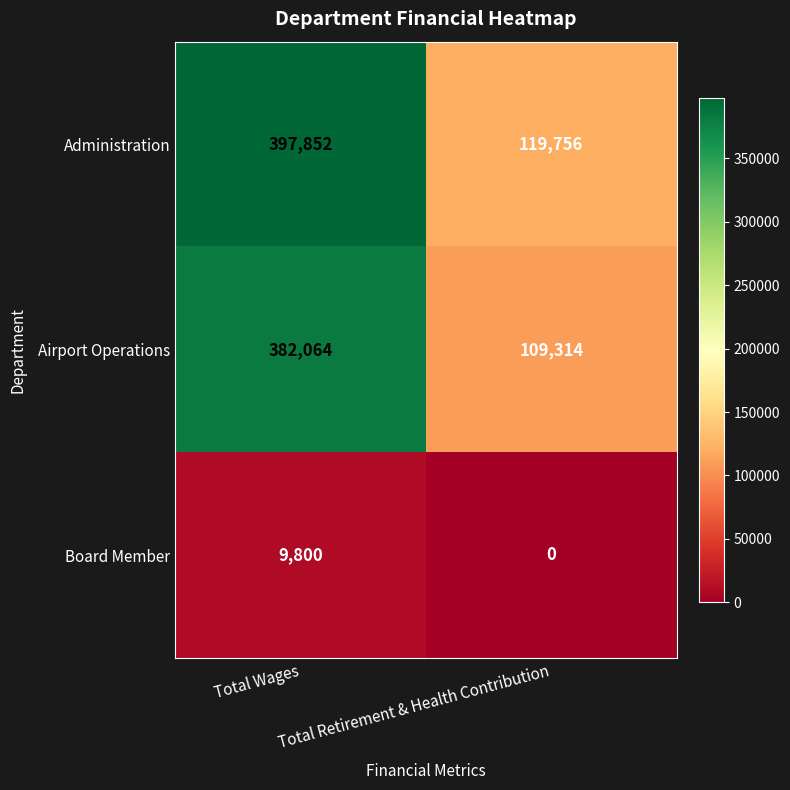

Which series has the widest spread of values?

Administration